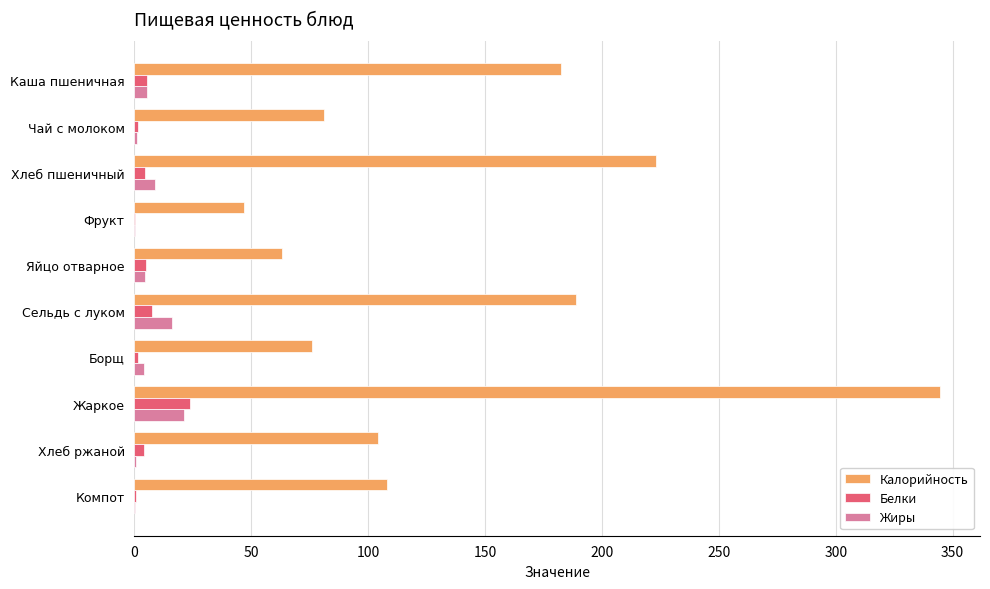

Count the number of data series in this chart.

3